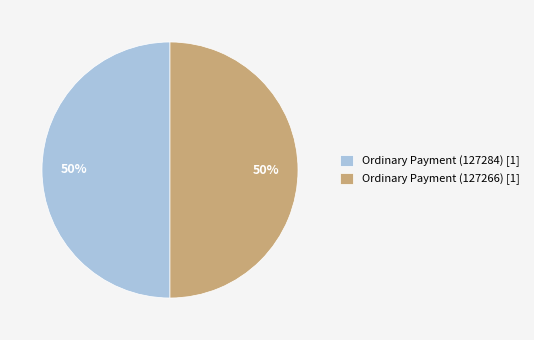

What percentage is the Ordinary Payment (127284) slice, to the nearest percent?

50%